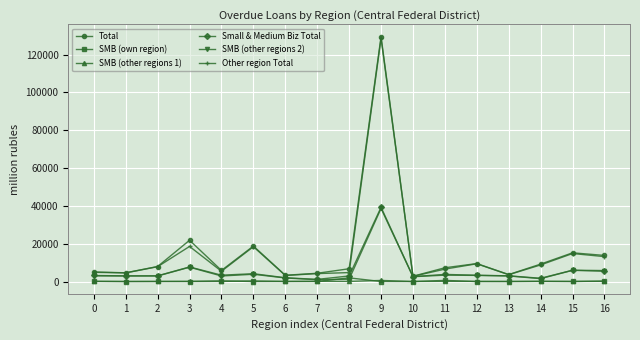

Which series has the widest spread of values?

Total